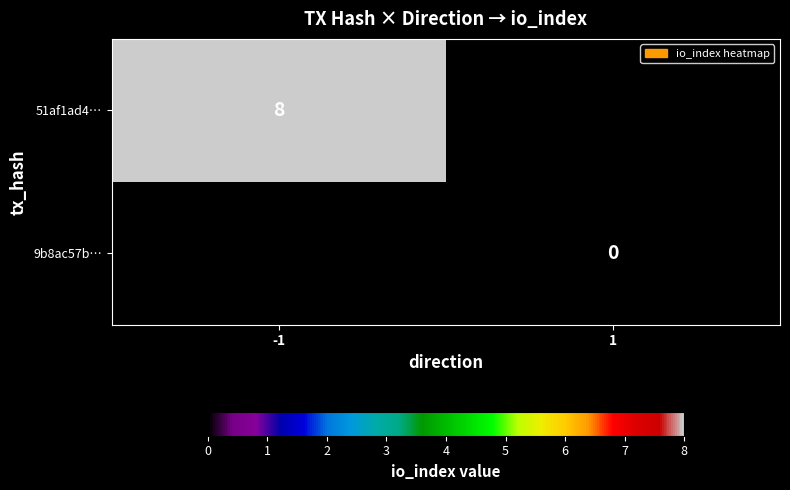

Is it true that 51af1ad4… equals 8 at -1?

True